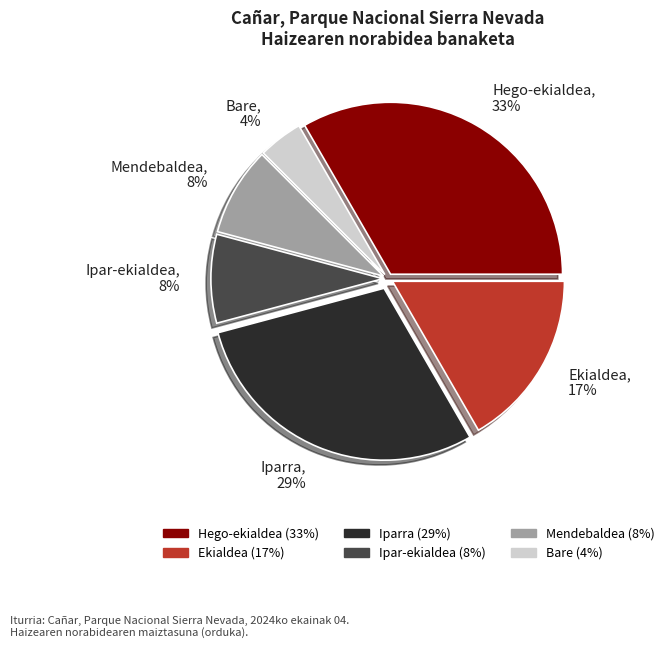

Count the number of slices in the pie.

6